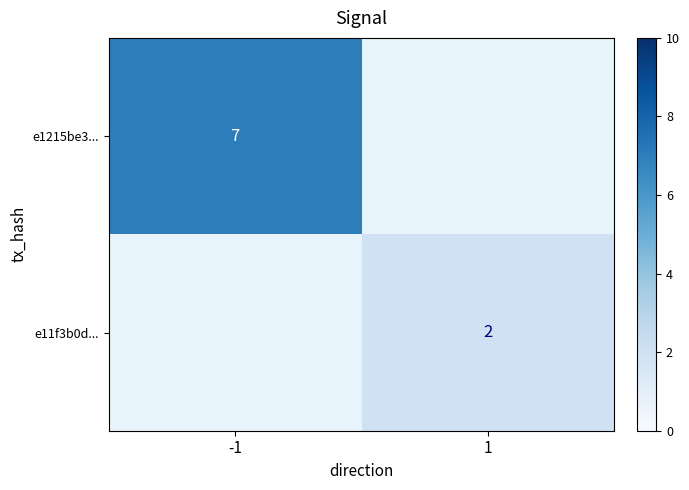

At how many categories does at least one series exceed 5?

1